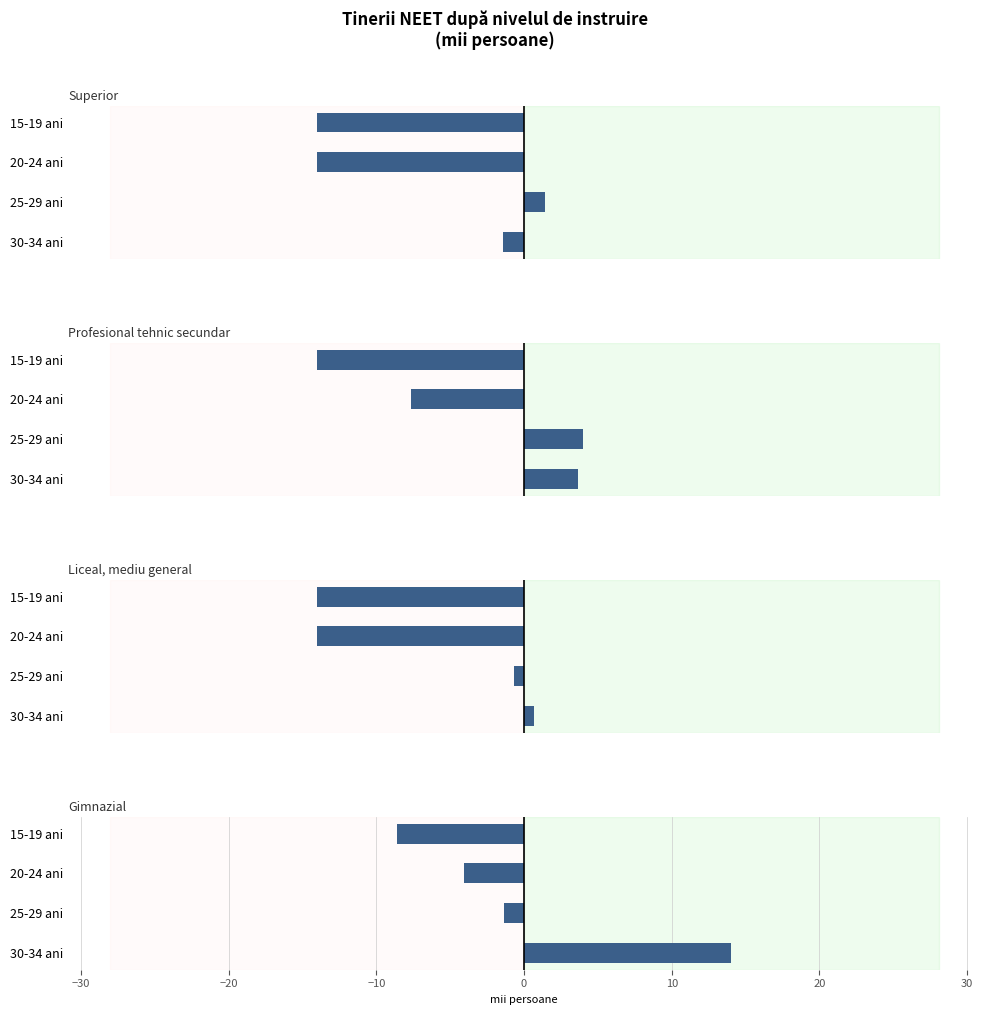

How many values in Gimnazial are above zero?

1